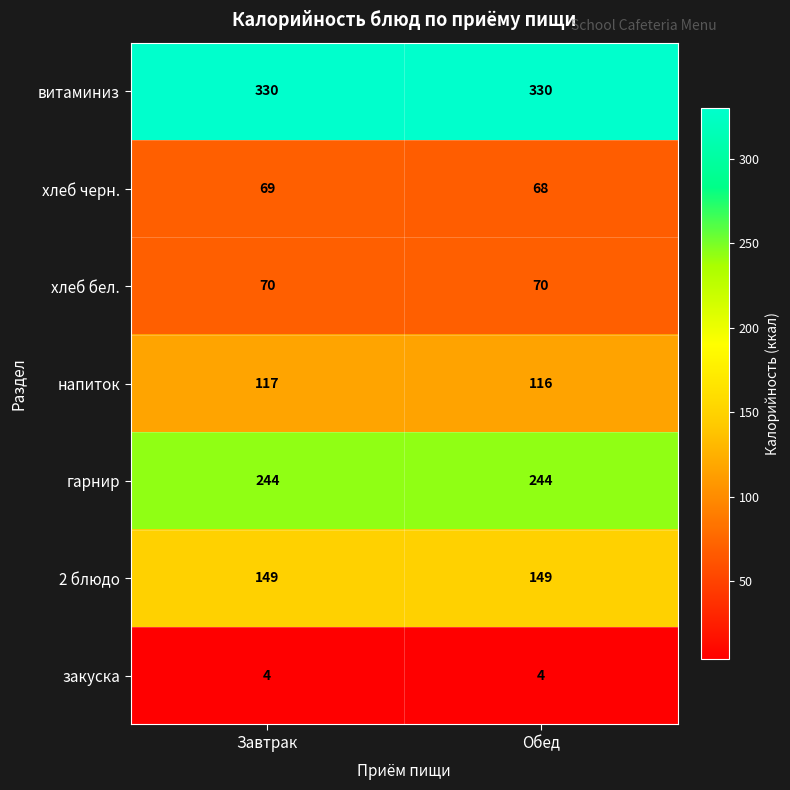

What is the difference between the highest and lowest values at Обед?

326